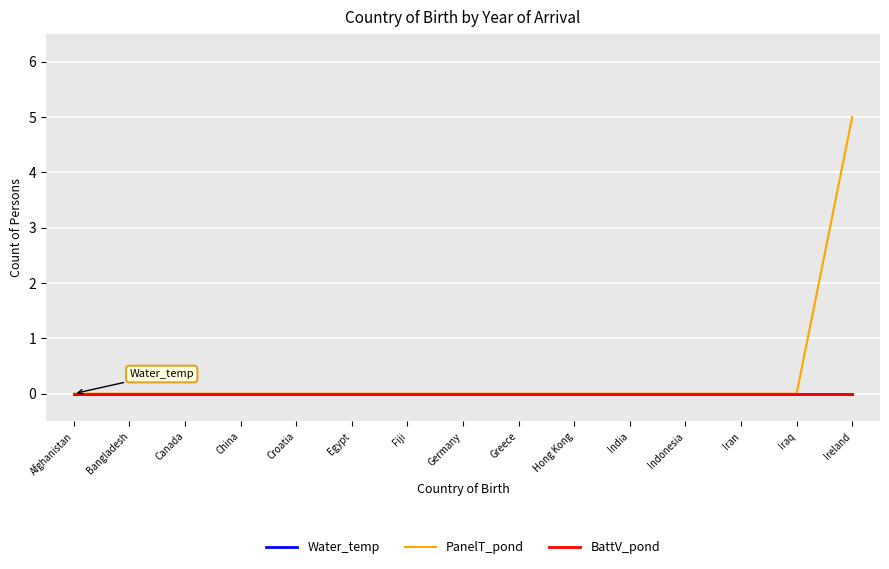

Is it true that PanelT_pond equals 0 at Iran?

True